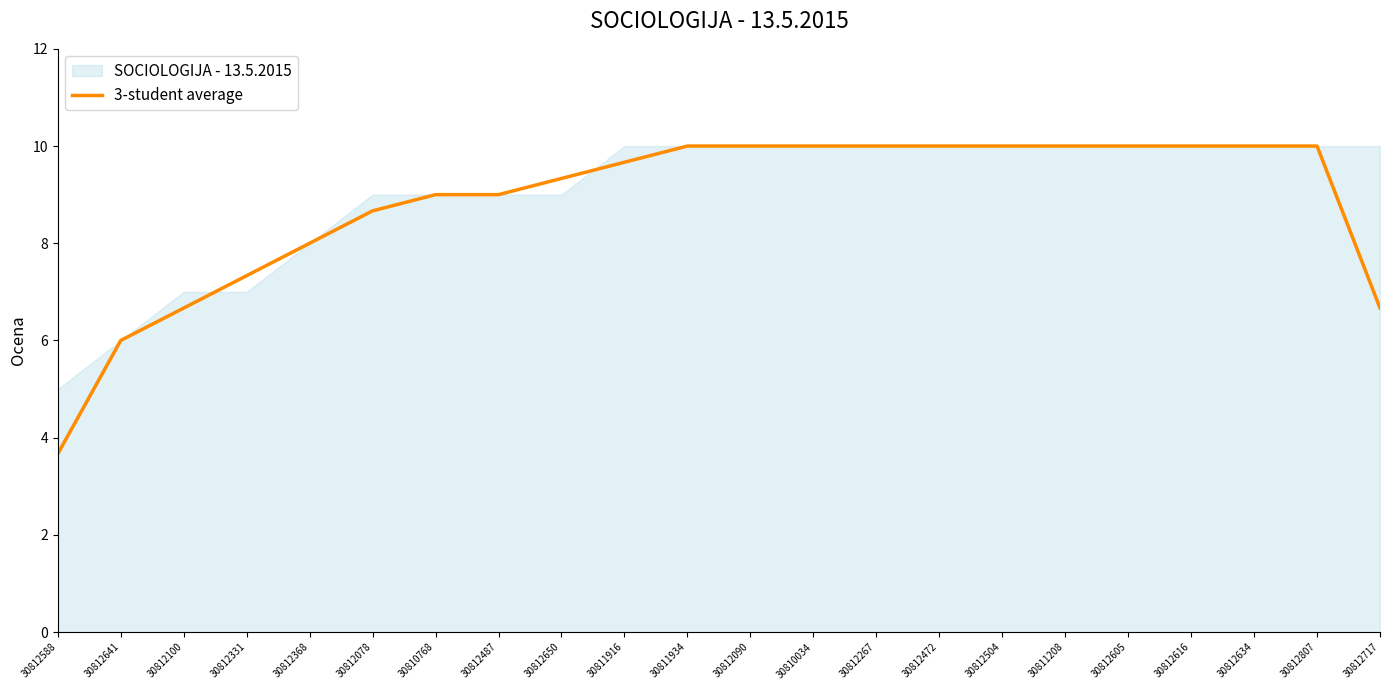

What is the ratio of the value at 30811916 to the value at 30812267?

1.0